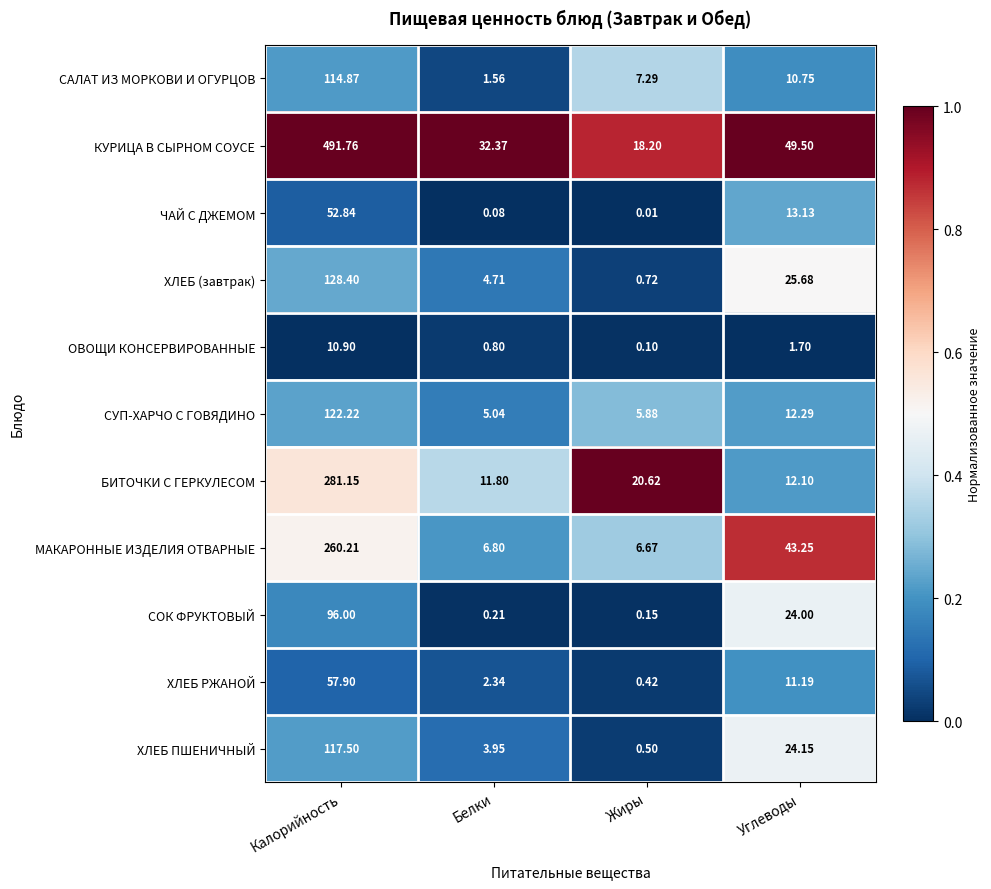

At which category does the chart reach its minimum across all series?

Жиры